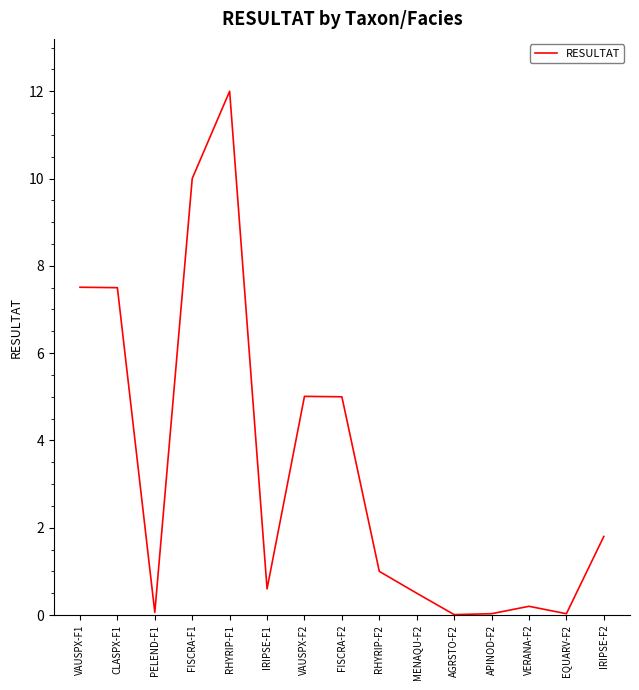

Does the chart have visible grid lines?

No